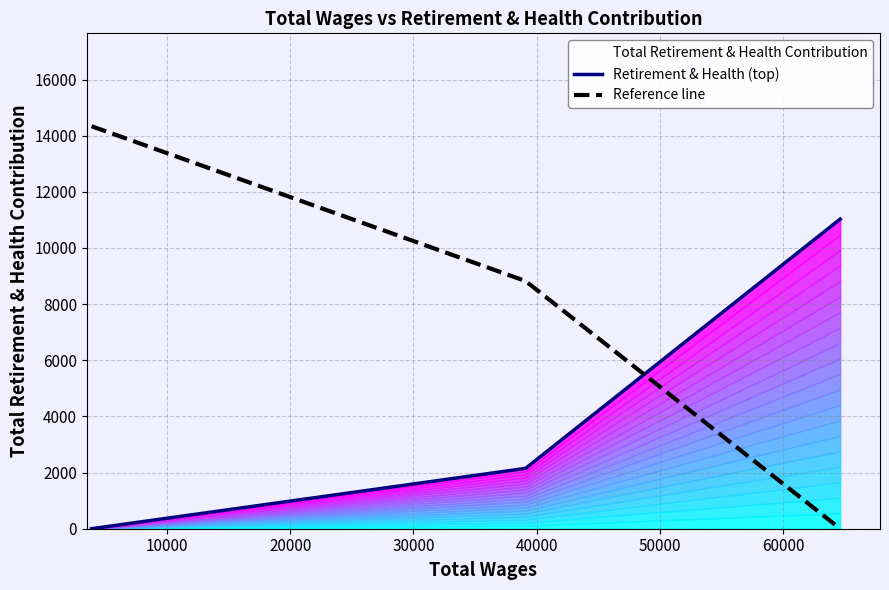

What is the average value of the Retirement & Health (top) series?

4392.7